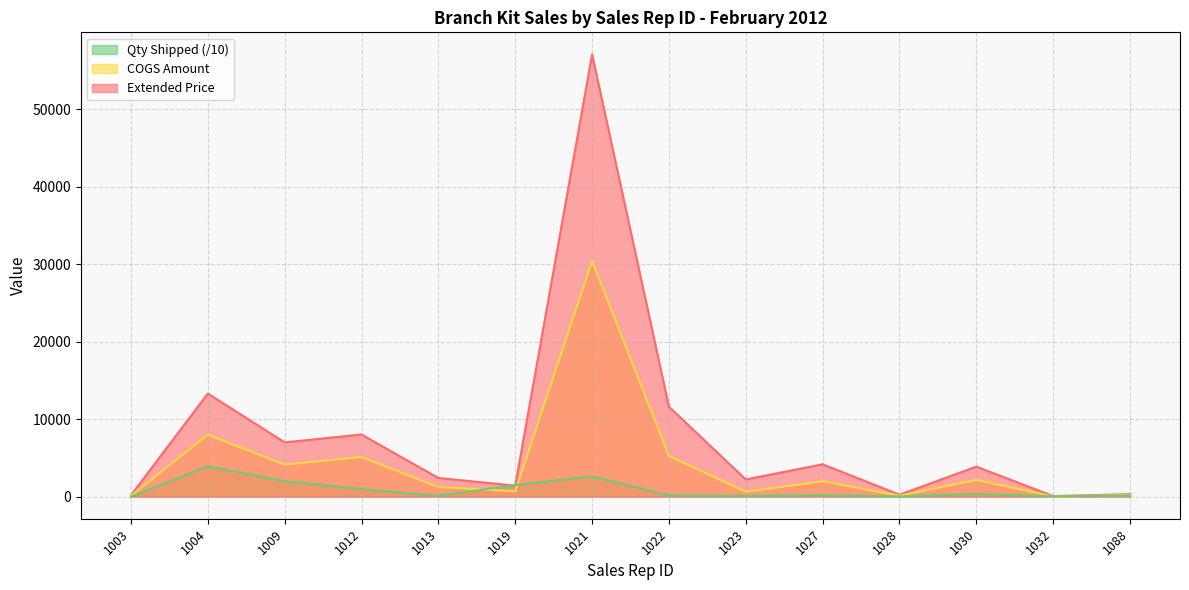

What is the total value across all series at 1021?

90172.9